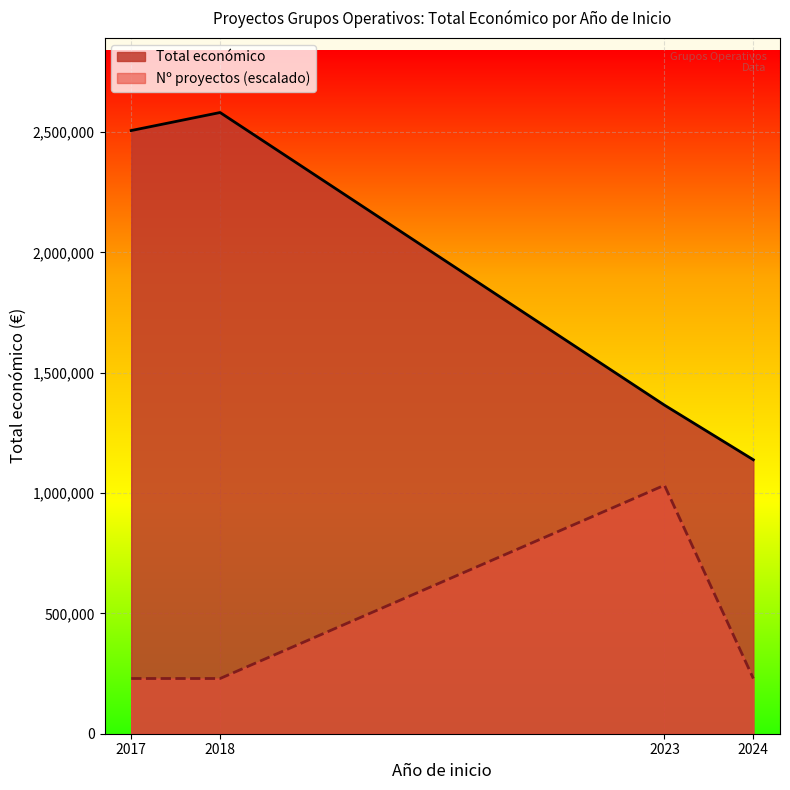

What is the difference between the maximum and minimum values in the Total económico series?

1443036.0